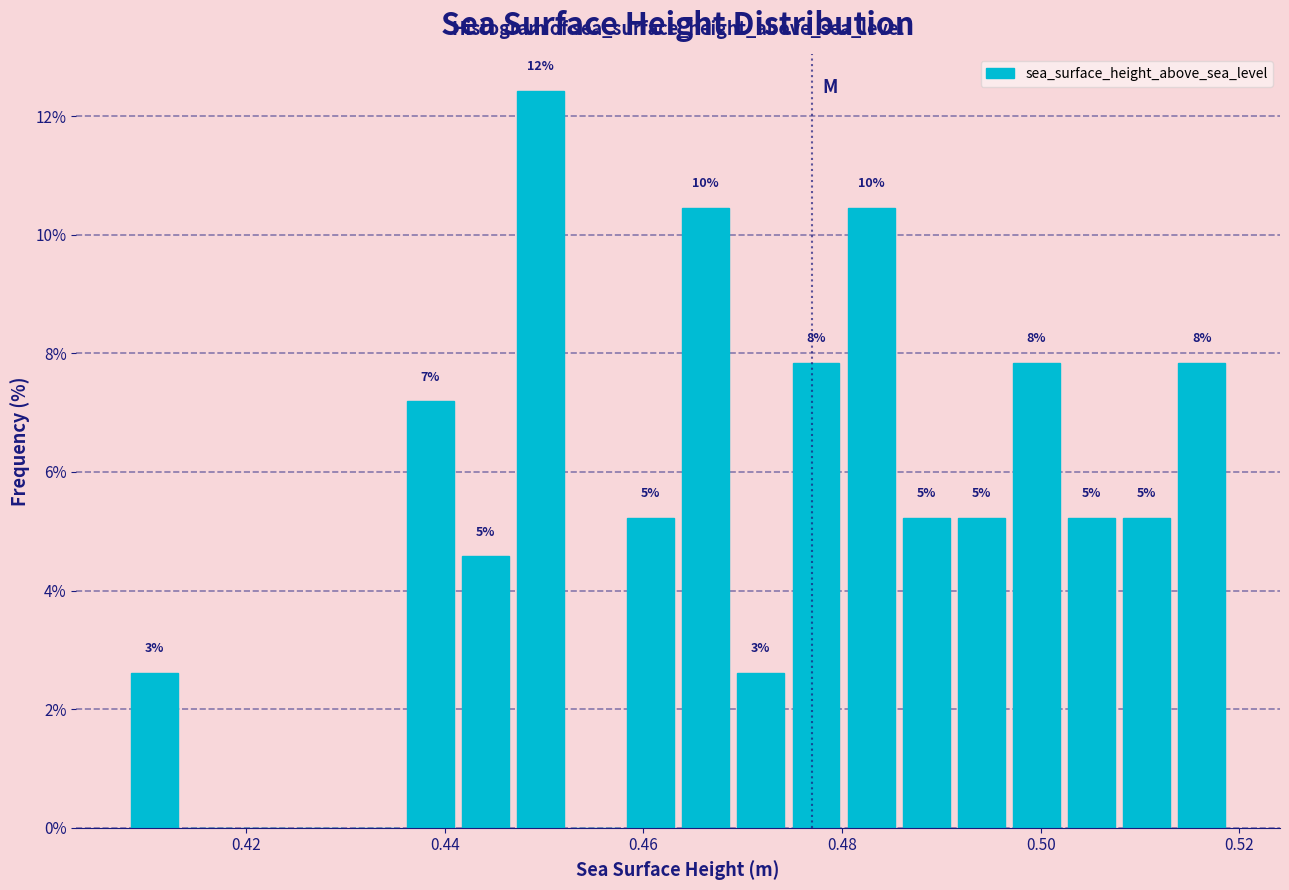

Around what value on the x-axis is the tallest bar? Give the approximate position of its centre, as read against the axis.

0.450